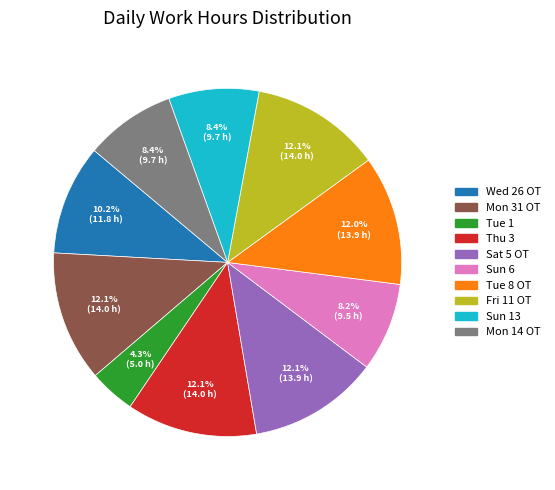

What percentage is the Tue 1 slice, to the nearest percent?

4%